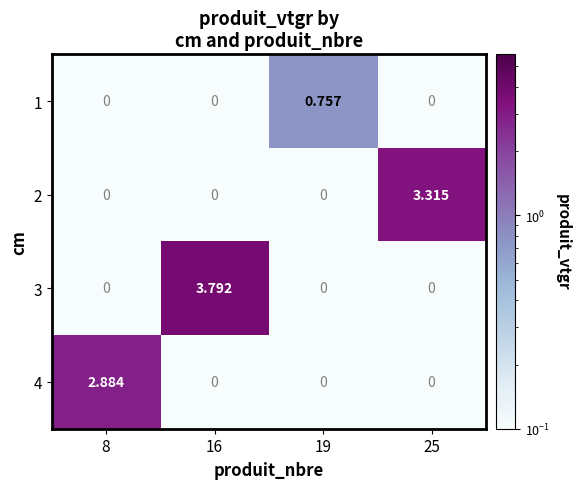

Is the value of 4 at 8 greater than the value of 1 at 8?

Yes